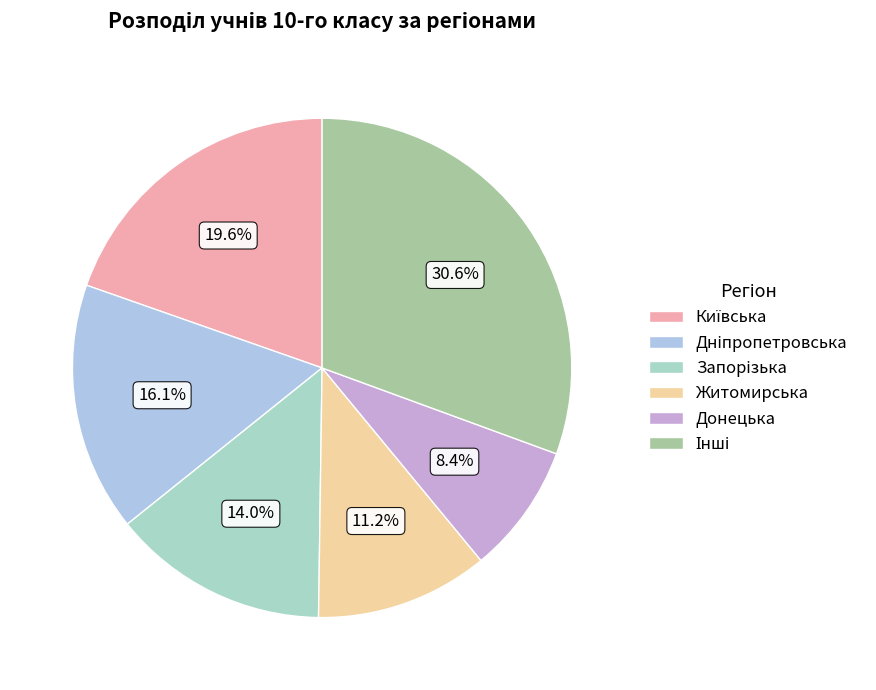

How many segments does this pie chart have?

6